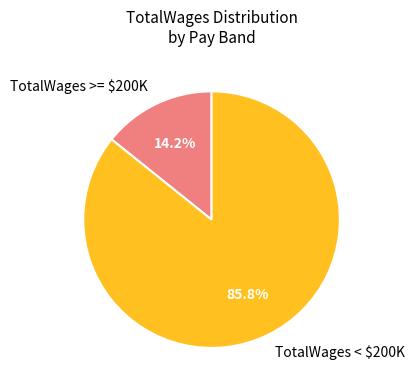

What is the largest slice in the pie chart?

TotalWages < $200K